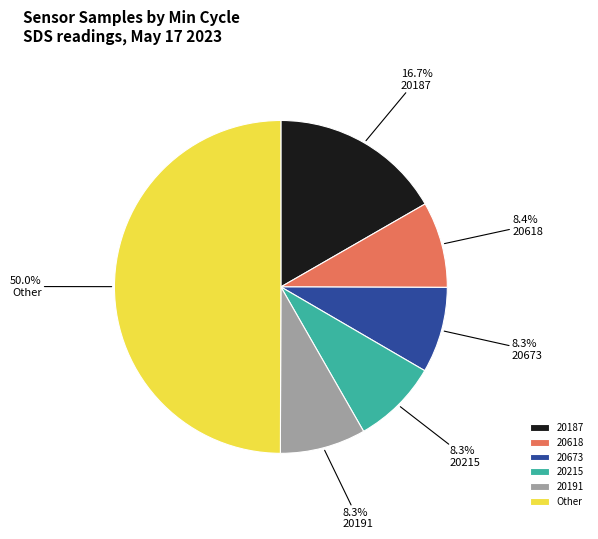

What is the largest slice in the pie chart?

Other